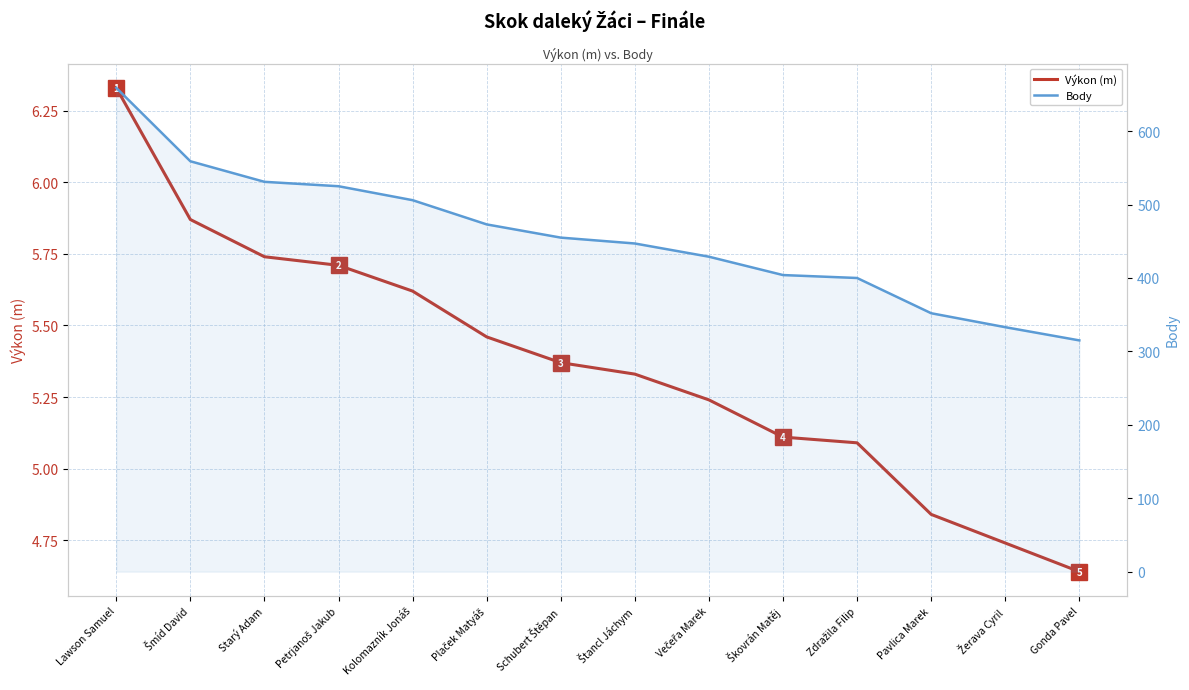

True or false: Body and Výkon (m) intersect in this chart.

False